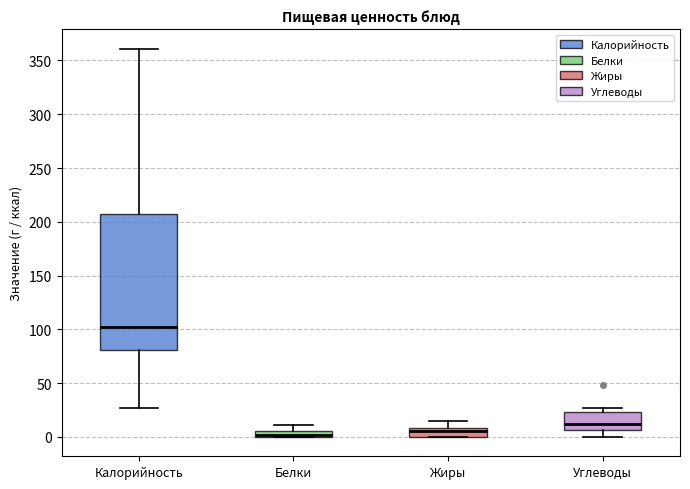

Comparing the boxes themselves (not the whiskers), which one is the tallest?

Калорийность